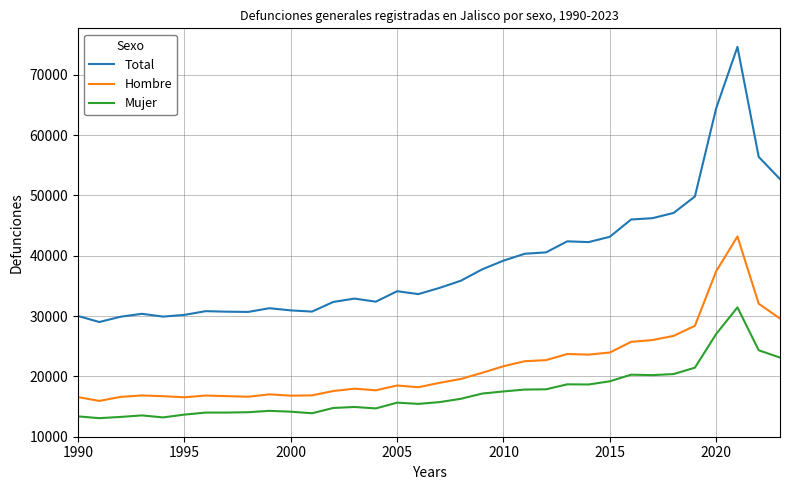

Rank the series by their maximum value, from highest to lowest.

Total, Hombre, Mujer